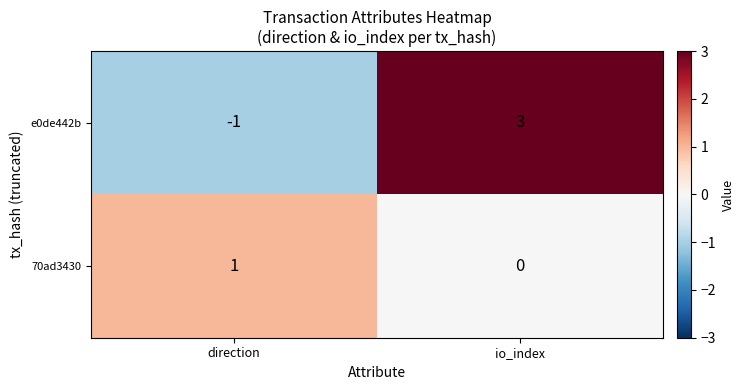

Is the value of 70ad3430 at io_index greater than the value of e0de442b at io_index?

No